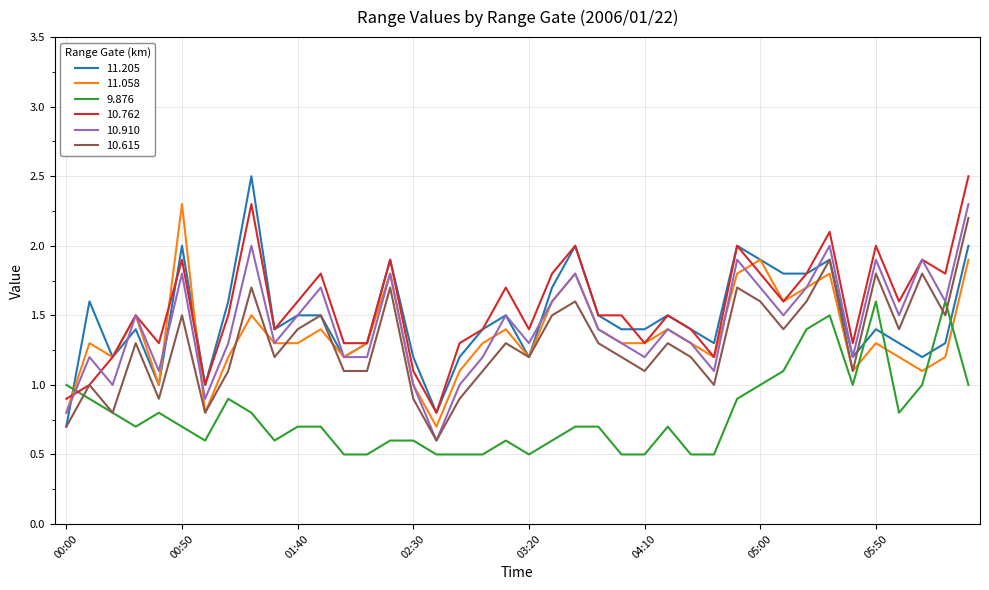

What is the smallest value displayed?

0.5